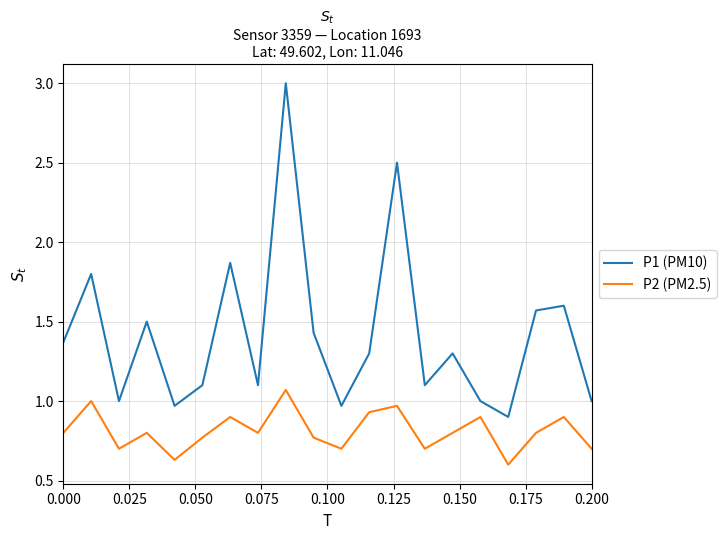

True or false: P1 (PM10) and P2 (PM2.5) intersect in this chart.

False